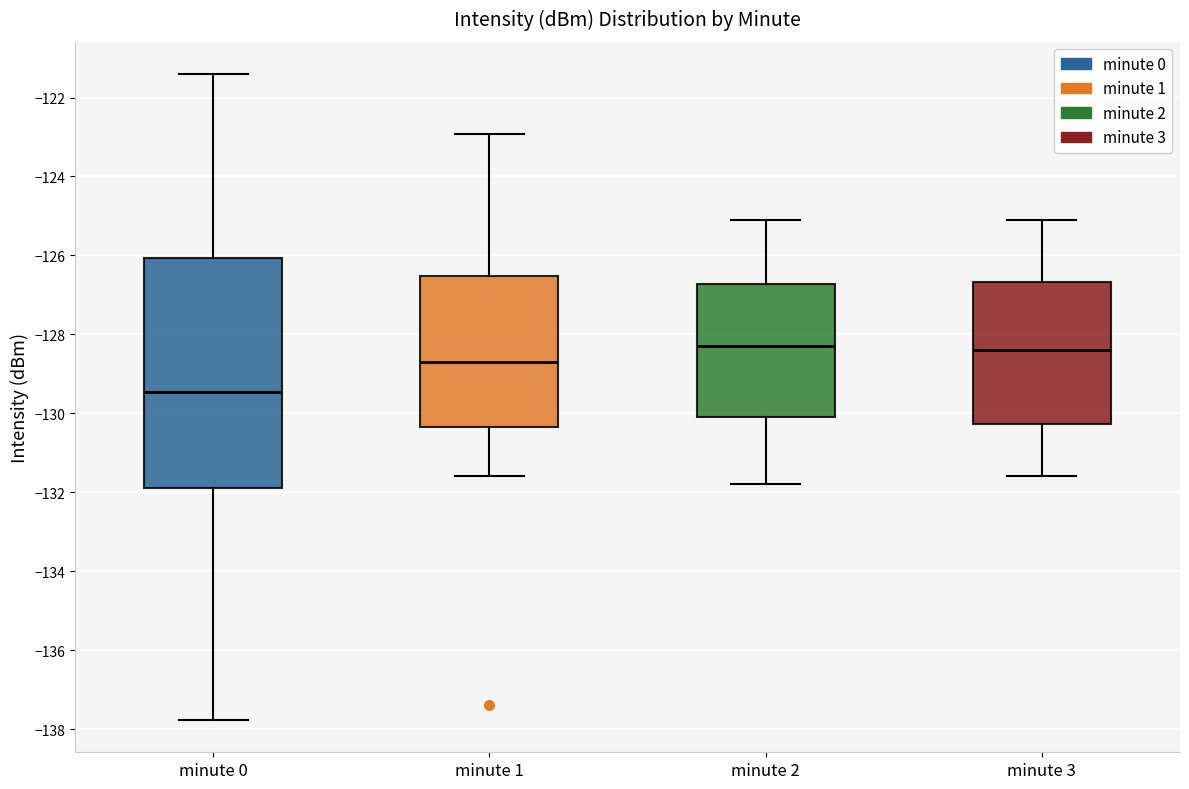

Reading left to right, transcribe this box plot: for each box, give where its median line is, the range the box spans, and where its two whiskers end, as read against the y-axis. The values are not printed on the chart, so give them approximately, as read against the axis.

minute 0: median -129.4, box -131.8 to -126.0, whiskers -137.8 to -121.4
minute 1: median -128.6, box -130.4 to -126.6, whiskers -131.6 to -123.0
minute 2: median -128.2, box -130.0 to -126.8, whiskers -131.8 to -125.0
minute 3: median -128.4, box -130.2 to -126.6, whiskers -131.6 to -125.0